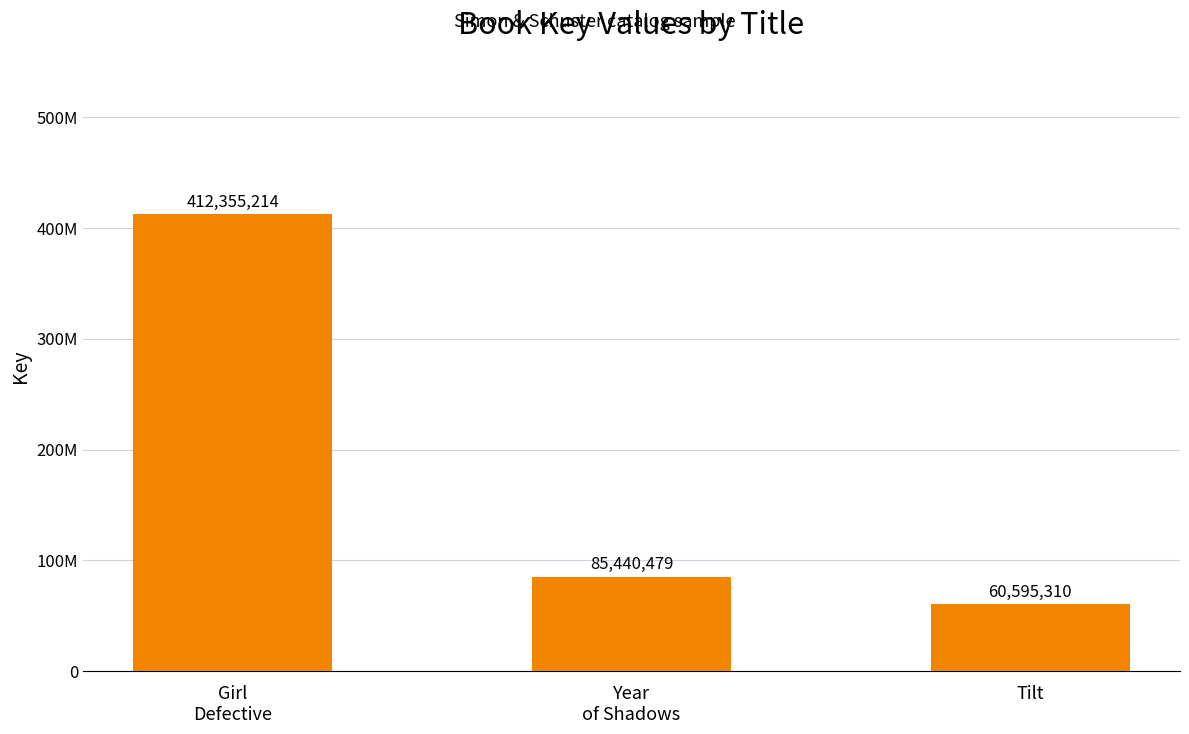

Approximately how many times larger is the value at Tilt compared to Year
of Shadows?

0.7